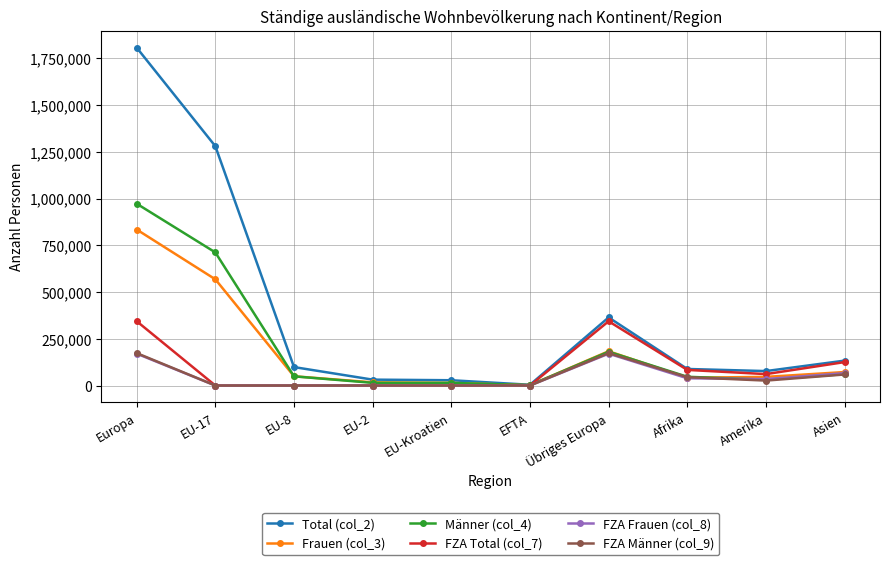

What are all the series names shown in the legend?

Total (col_2), Frauen (col_3), Männer (col_4), FZA Total (col_7), FZA Frauen (col_8), FZA Männer (col_9)